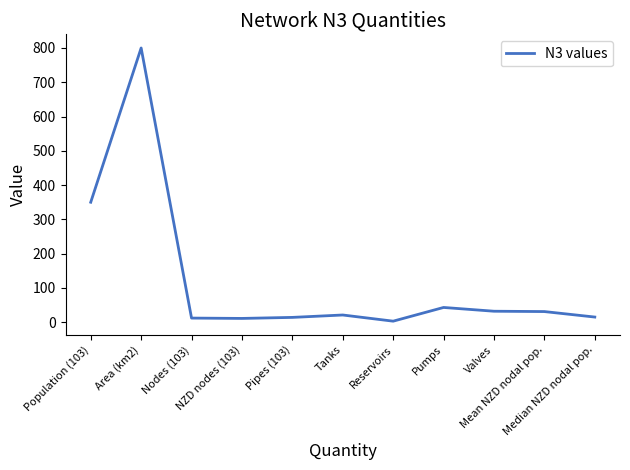

What is the sum of all values?

1332